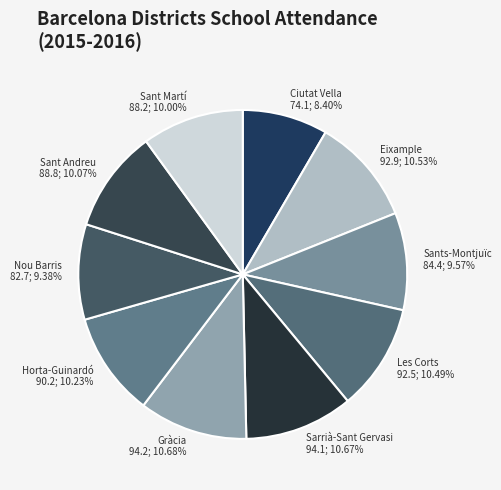

The Gràcia slice represents 11% of the pie. True or false?

True